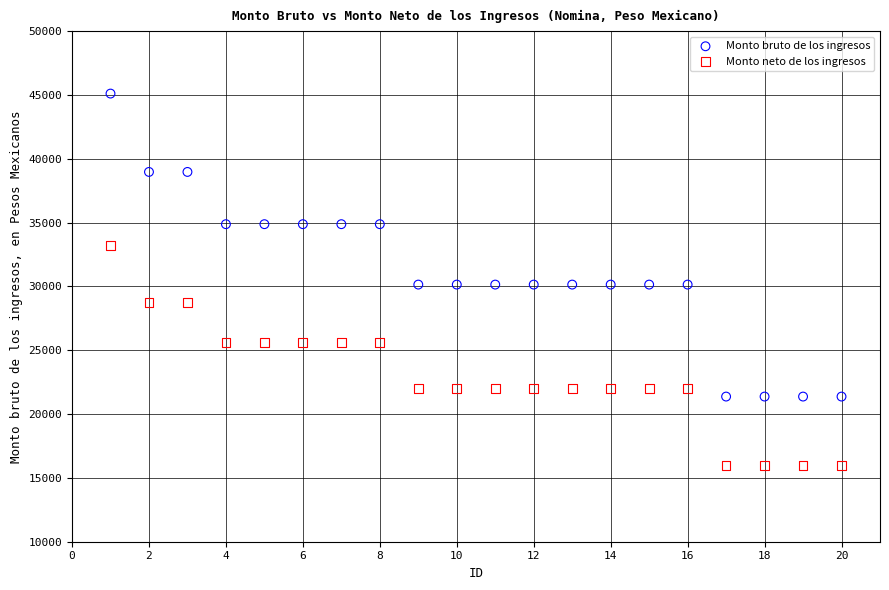

Across all data points, what is the range of X values (max minus min)?

19.0